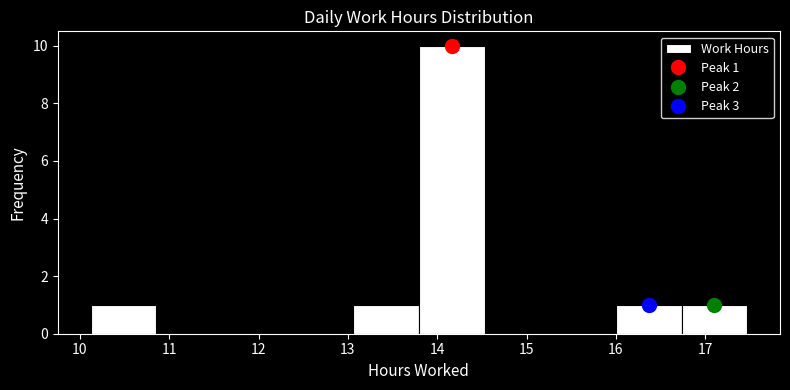

Over which range of the x-axis is the bar tallest?

13.8 to 14.5